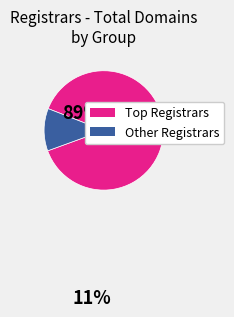

Is there a majority slice in this chart?

Yes